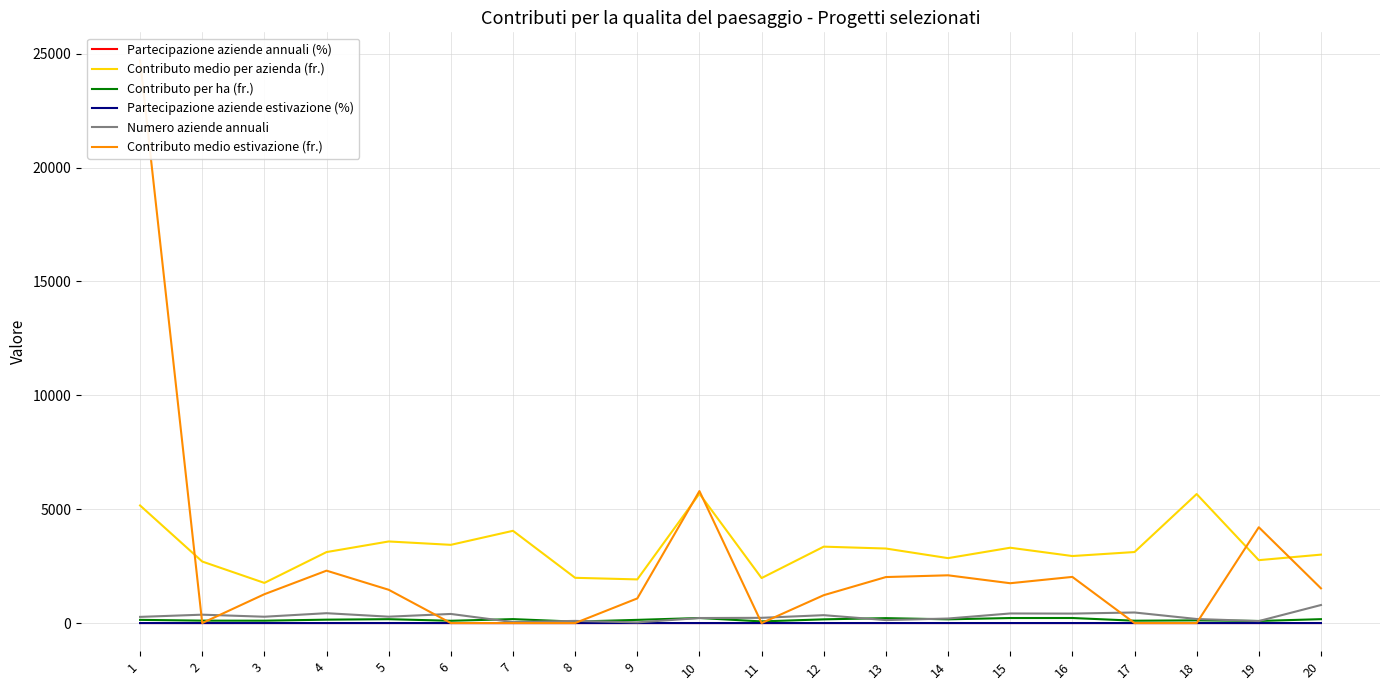

What are all the series names shown in the legend?

Partecipazione aziende annuali (%), Contributo medio per azienda (fr.), Contributo per ha (fr.), Partecipazione aziende estivazione (%), Numero aziende annuali, Contributo medio estivazione (fr.)